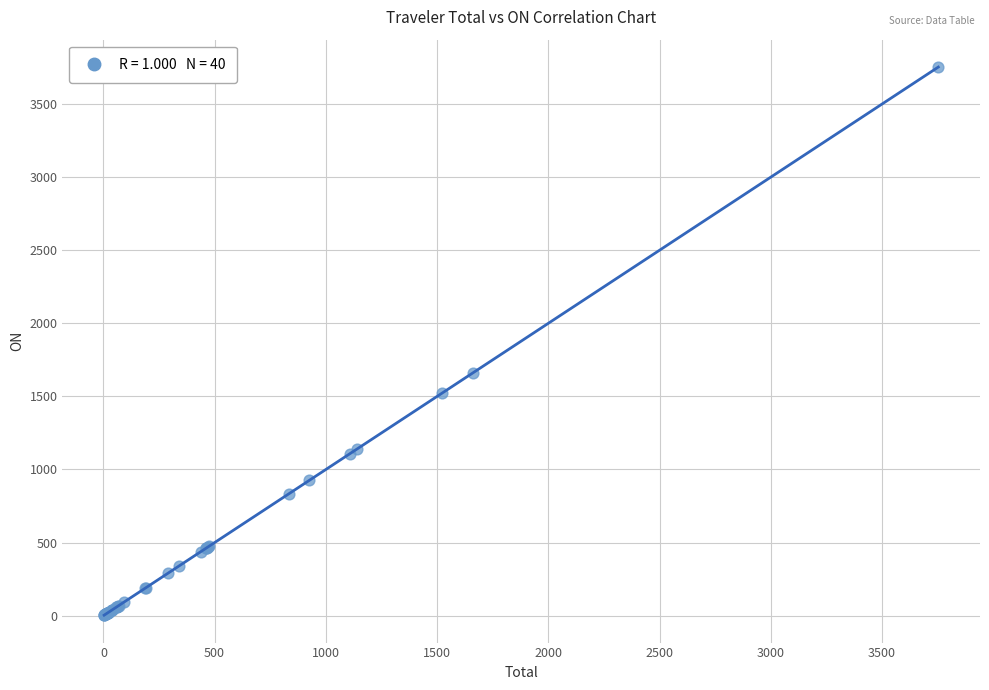

What Y value in the scatter plot is closest to 1878?

1661.7